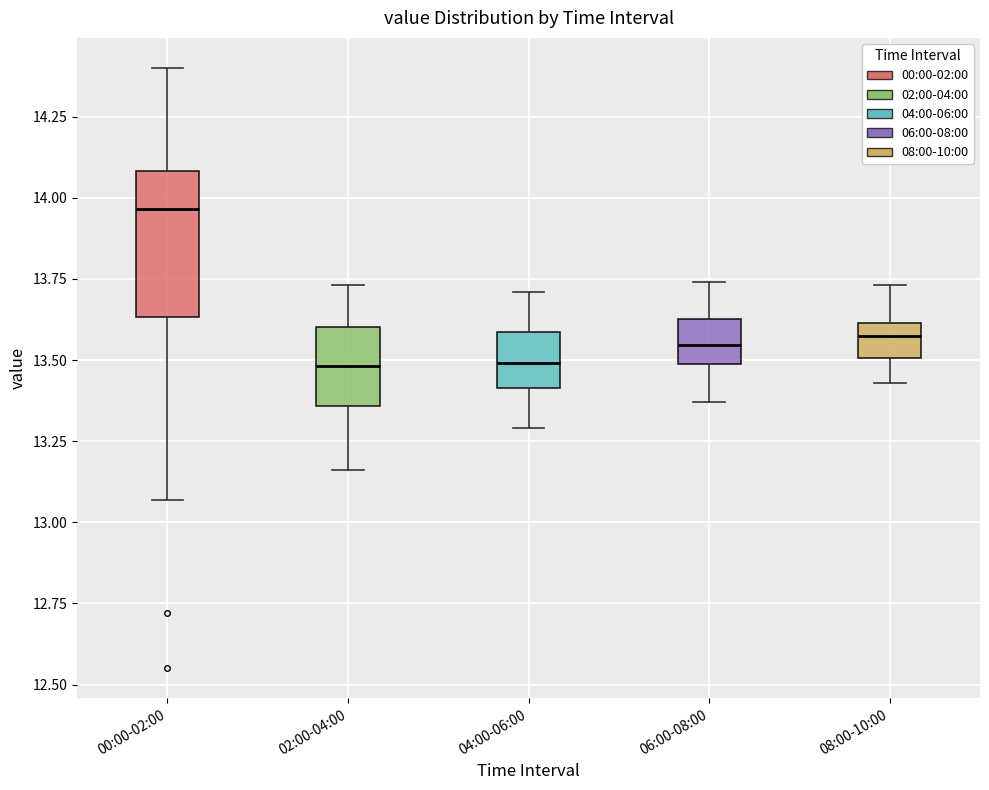

Which box's median line is the highest?

00:00-02:00